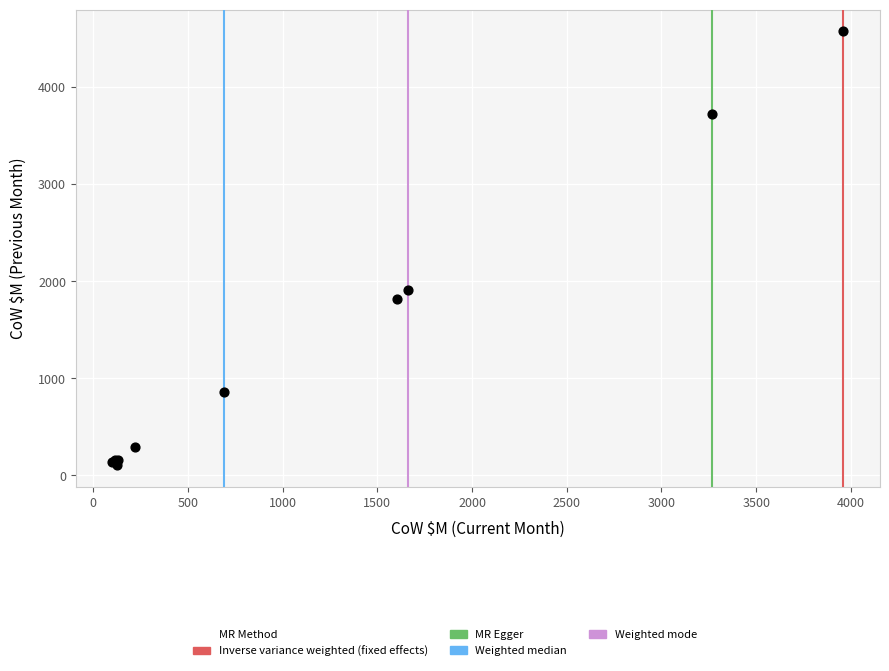

What Y value in the scatter plot is closest to 2340?

1908.7